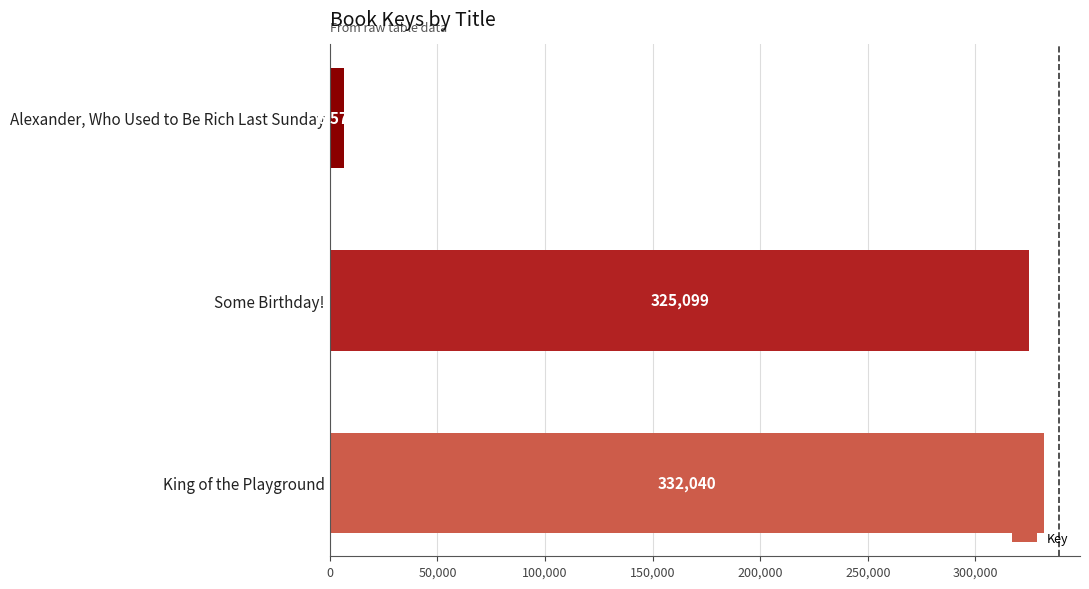

Reading bottom to top, what are all the values shown in this chart?

332040	325099	6577